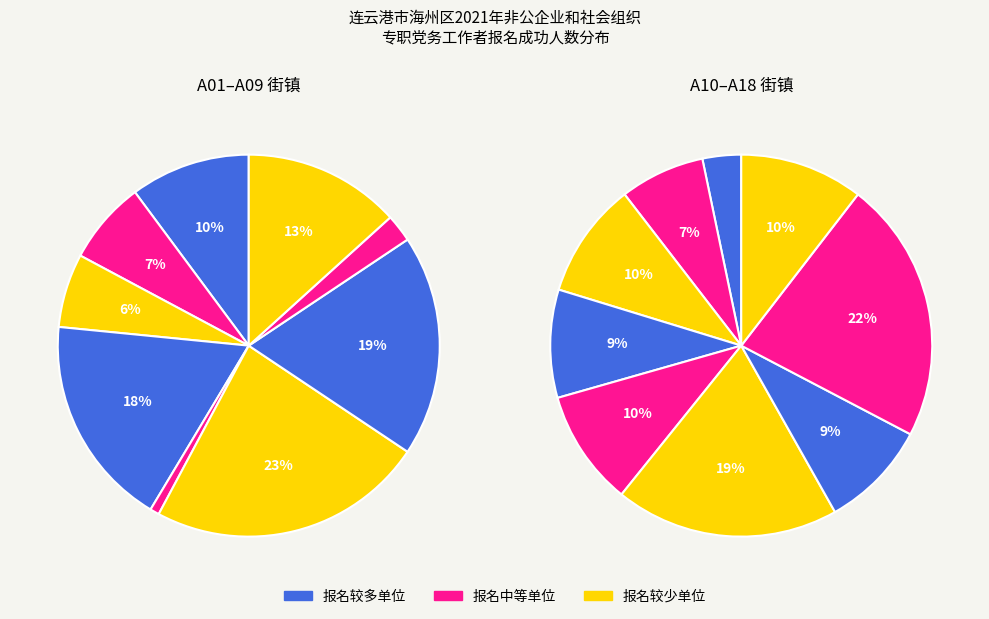

Does any single category account for the majority?

No